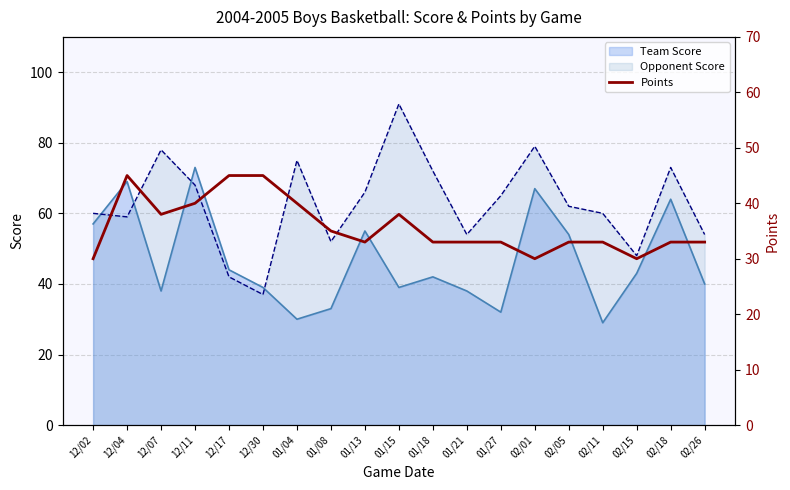

Where is the data nearest to the value 37?

12/07